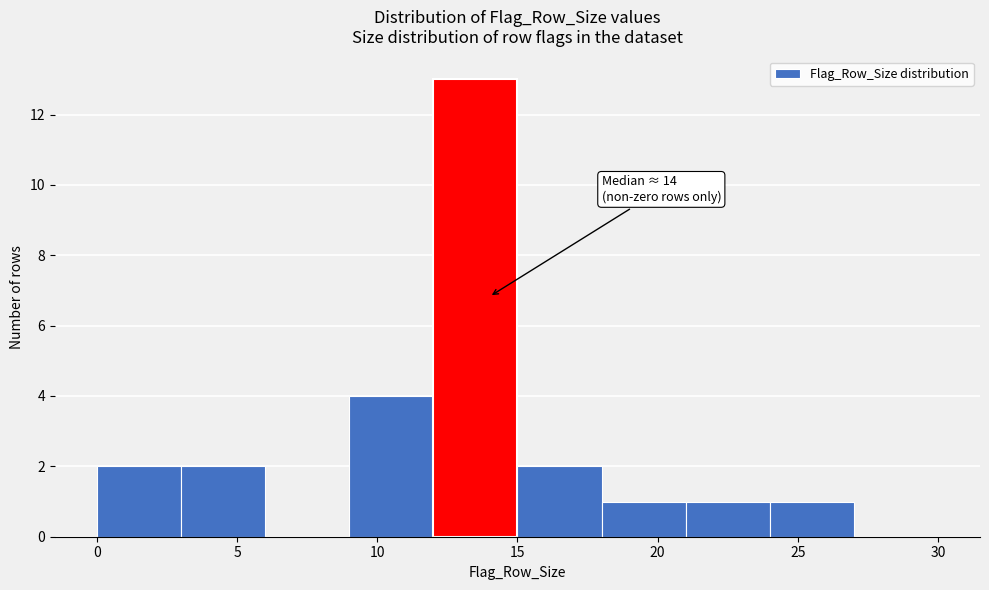

Over which range of the x-axis is the bar tallest?

12 to 15